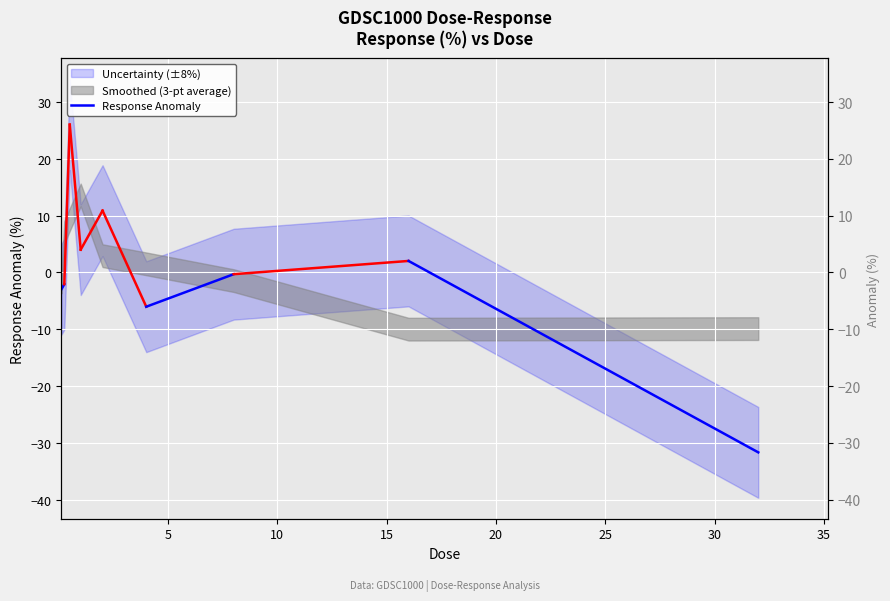

What is the difference between the values at 5 and 0?

0.9